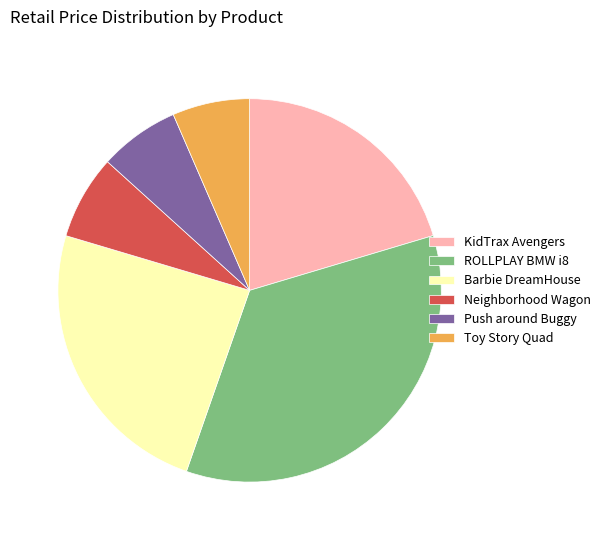

Do ROLLPLAY BMW i8 and Neighborhood Wagon together represent more than half of the pie?

No